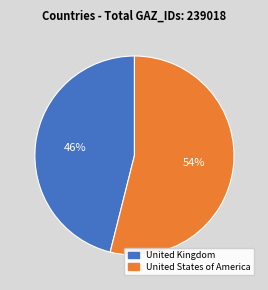

To the nearest percent, what is the combined percentage of United States of America and United Kingdom?

100%